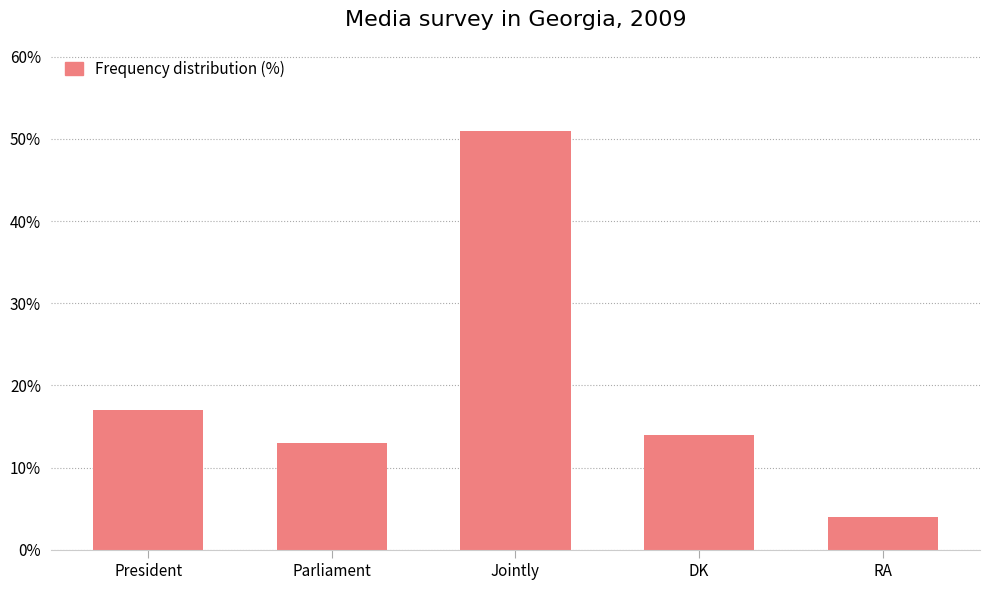

Is it true that the value at RA is 6?

False